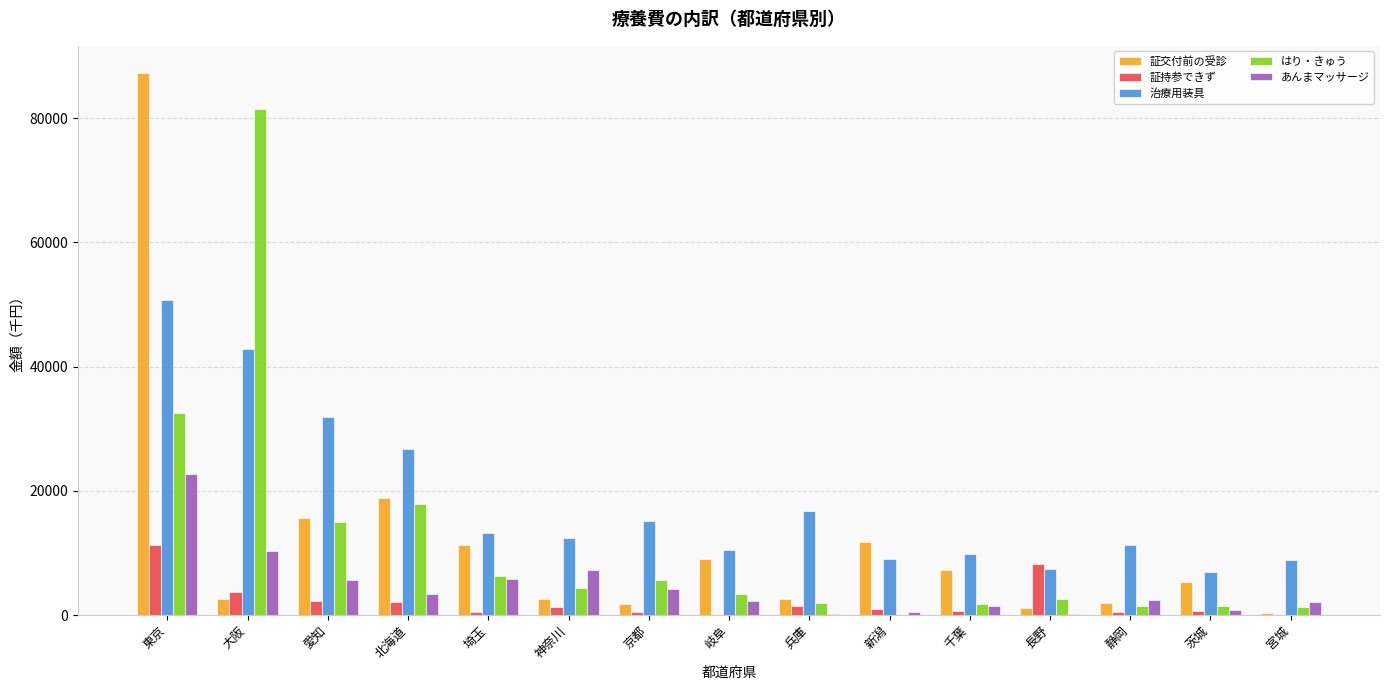

How many groups of bars are there?

15